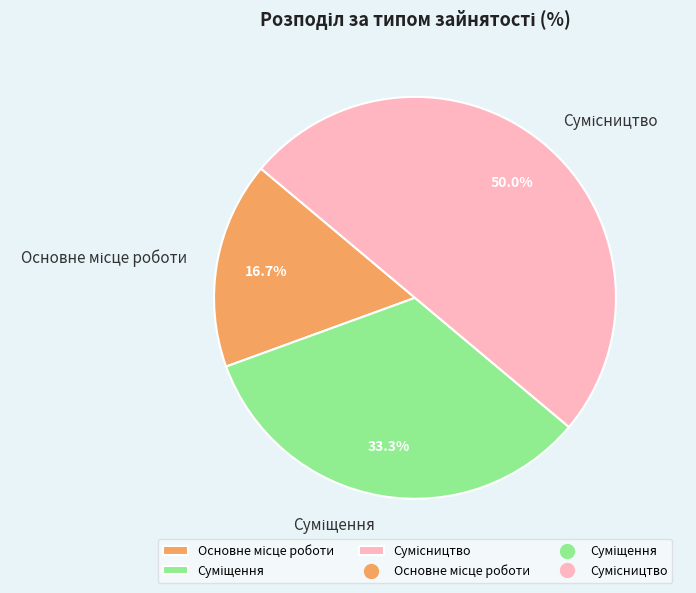

Do Основне місце роботи and Сумісництво together represent more than half of the pie?

Yes